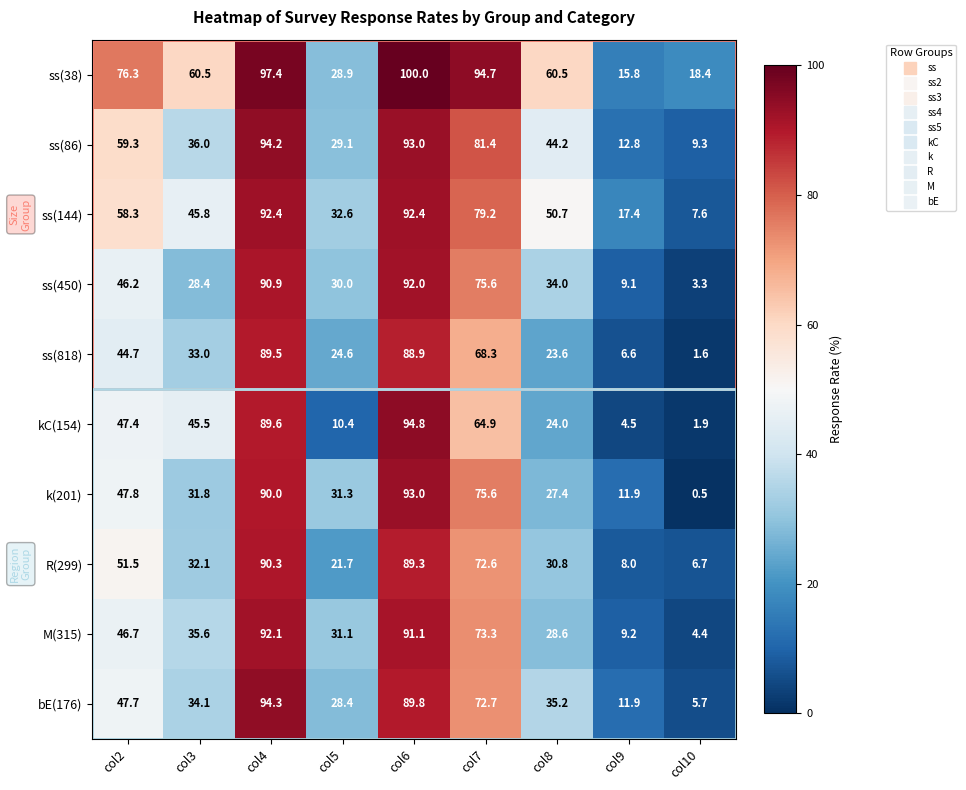

How many data points in M(315) are above 35?

5